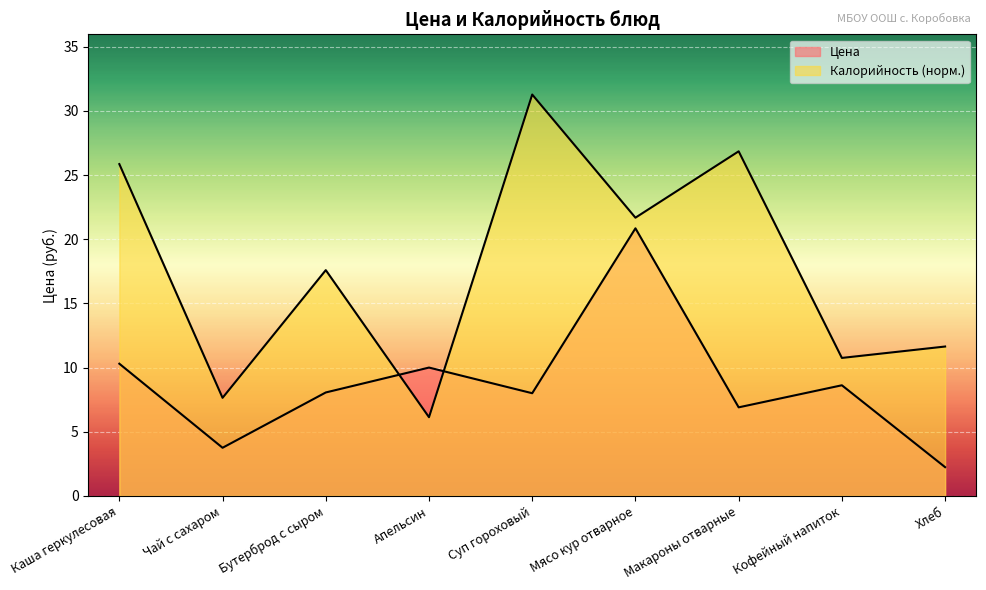

At which category is the sum across all series the highest?

Мясо кур отварное